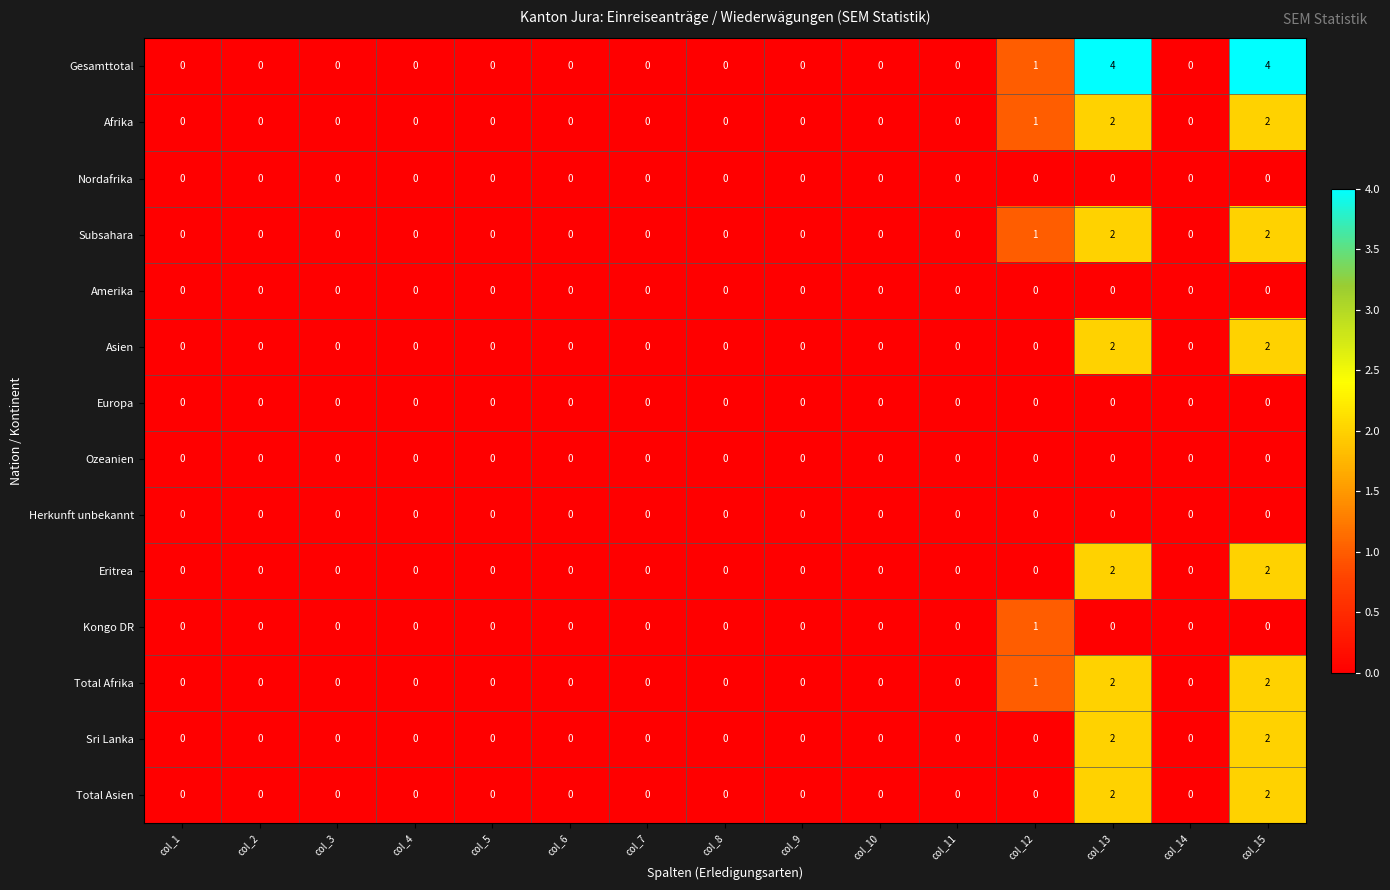

Which series has the widest spread of values?

Gesamttotal